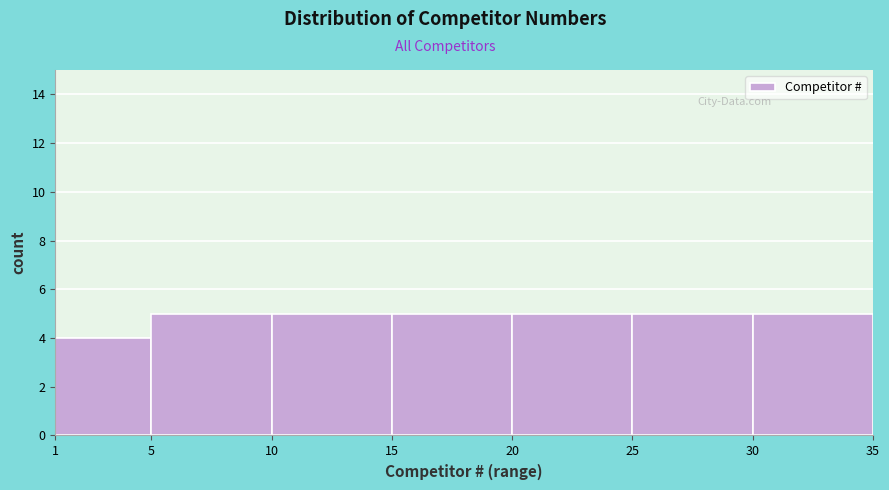

Reading left to right, list every bar in this chart as the range it spans on the x-axis followed by its height. The values are not printed on the chart, so give them approximately, as read against the axis.

1 to 5: 4
5 to 10: 5
10 to 15: 5
15 to 20: 5
20 to 25: 5
25 to 30: 5
30 to 35: 5